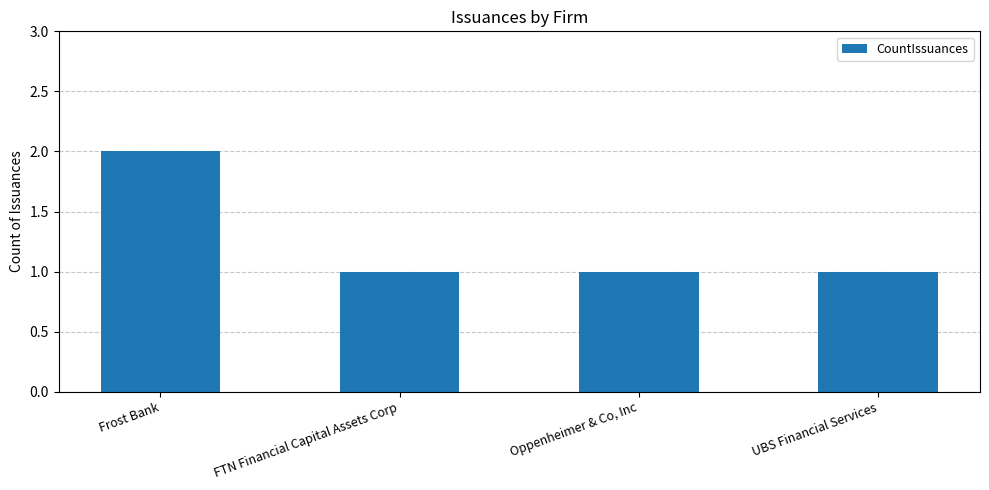

The chart shows a value of 2 at FTN Financial Capital Assets Corp. True or false?

False